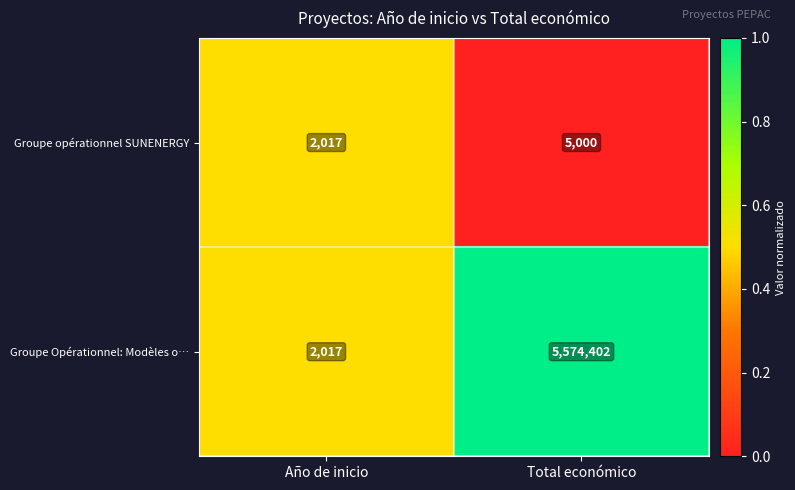

True or false: Groupe Opérationnel: Modèles o… has a value of 7552893 at Total económico.

False